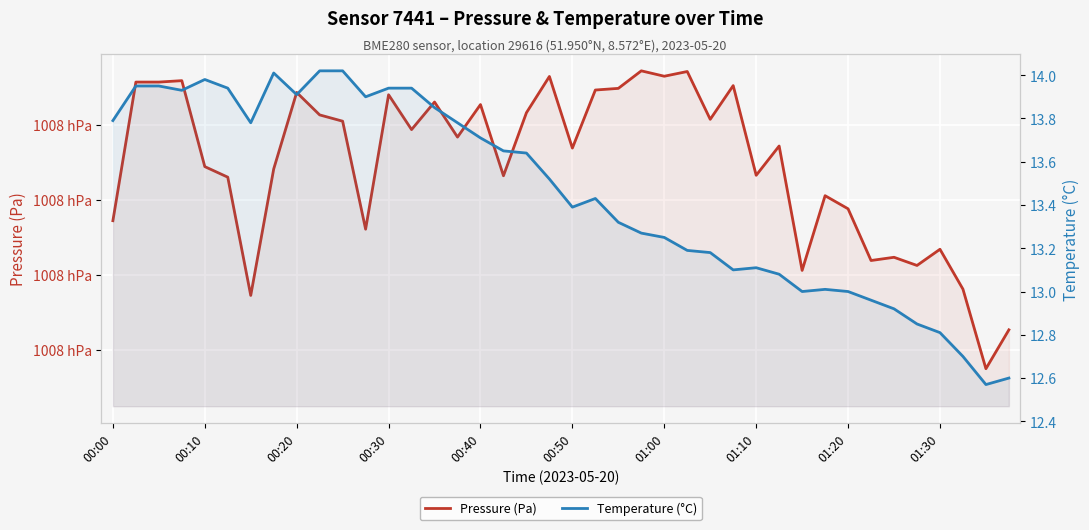

Where does the Temperature (°C) series first go above 13?

00:00